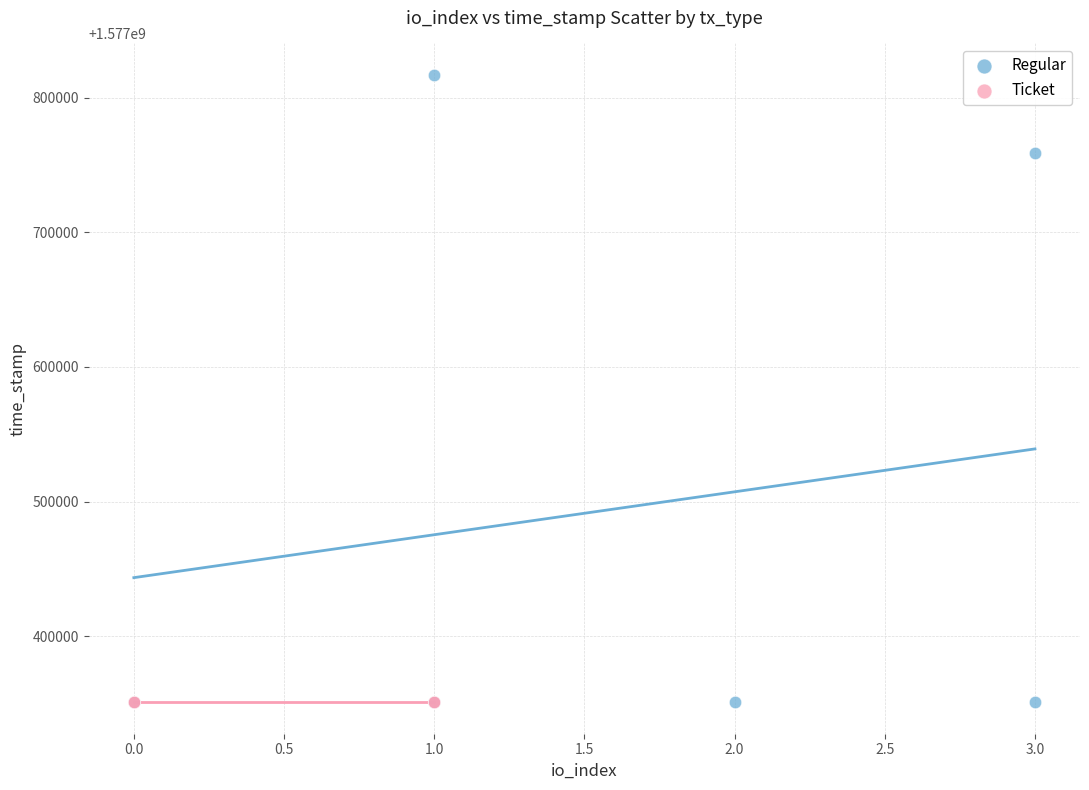

Which series contains the highest Y value?

Regular